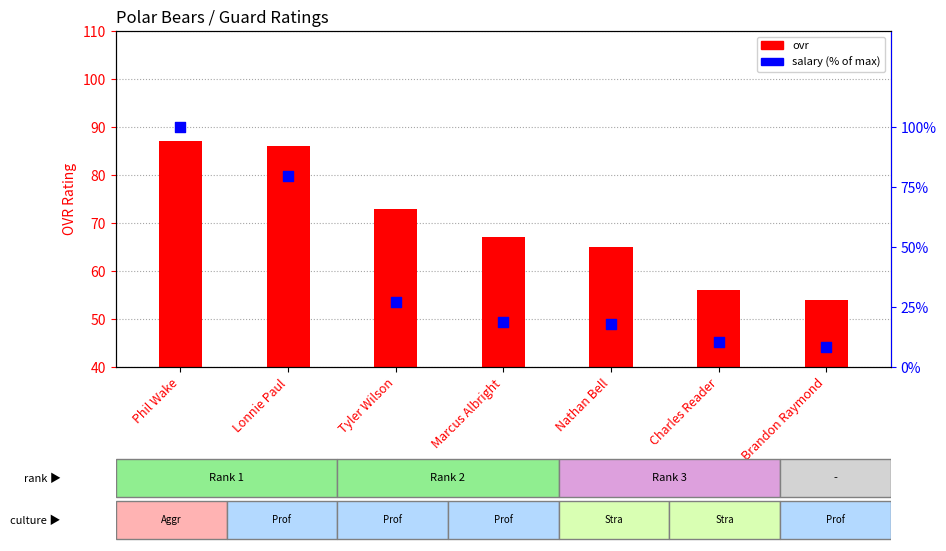

Which series has the widest spread of Y values?

salary (% of max)